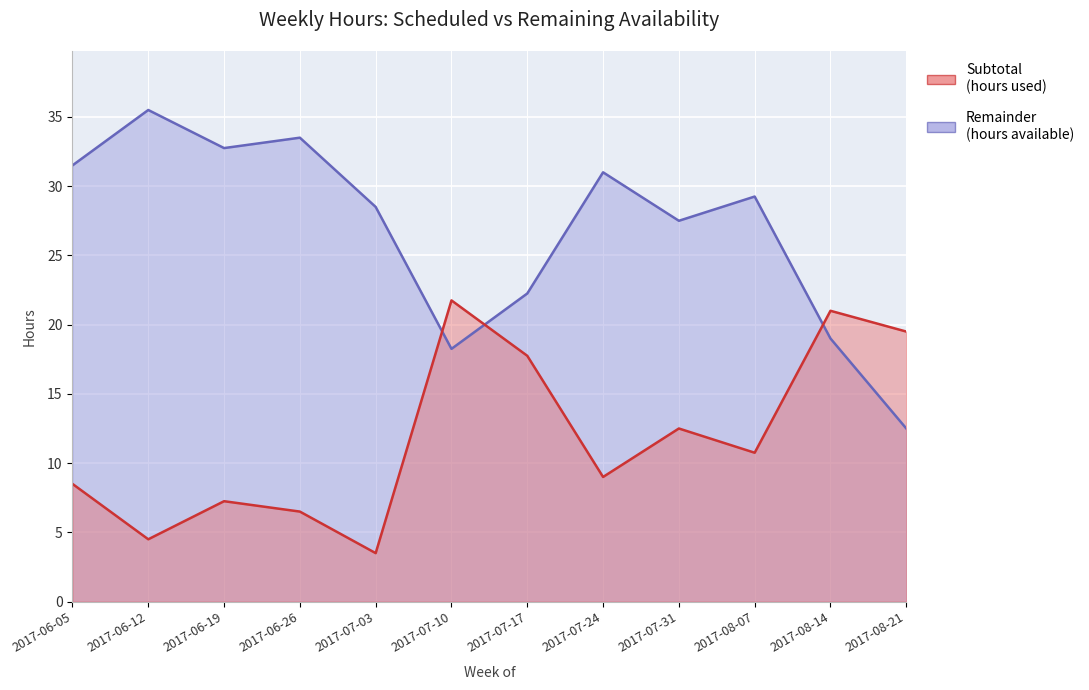

Is it true that Subtotal equals 12.5 at 2017-07-31?

True